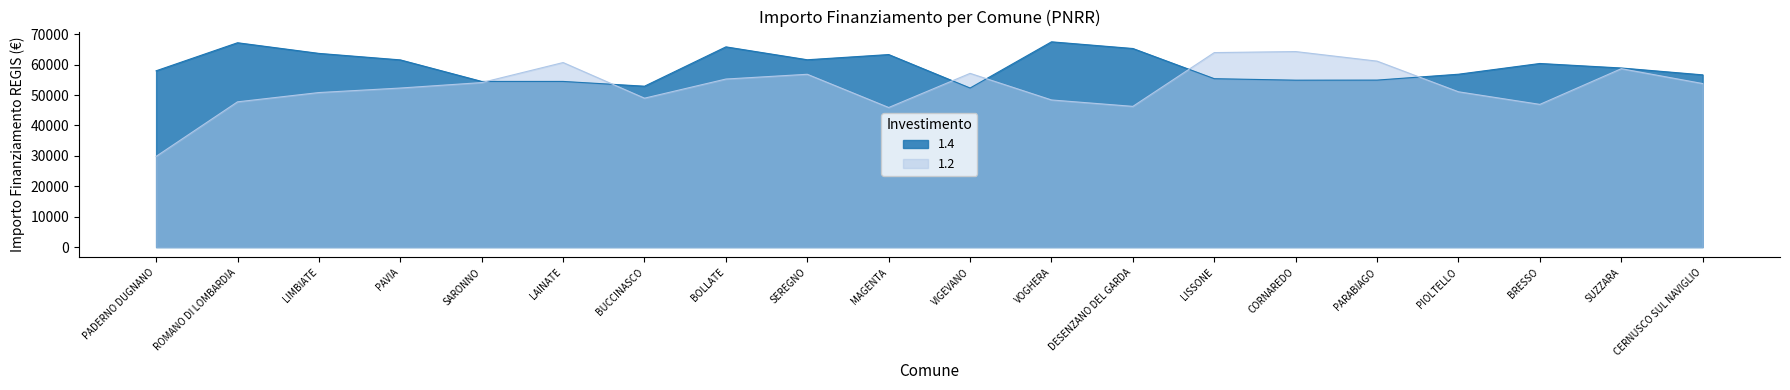

Does the chart display data point markers on the line(s)?

No